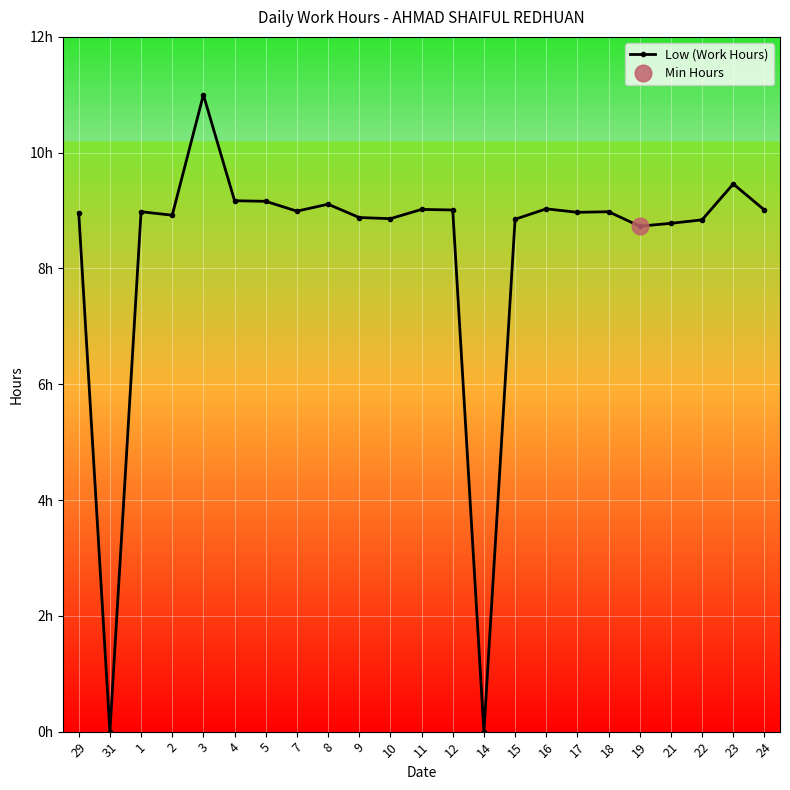

Is it true that the value at 12 is 9.0?

True